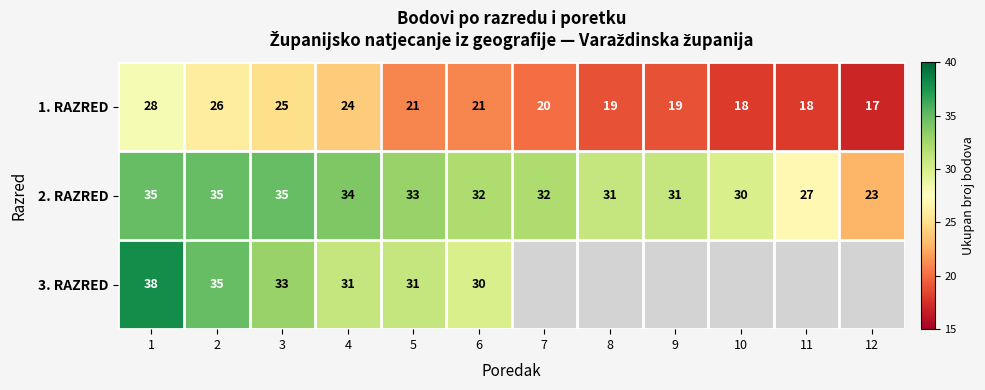

At which category does the chart reach its minimum across all series?

7